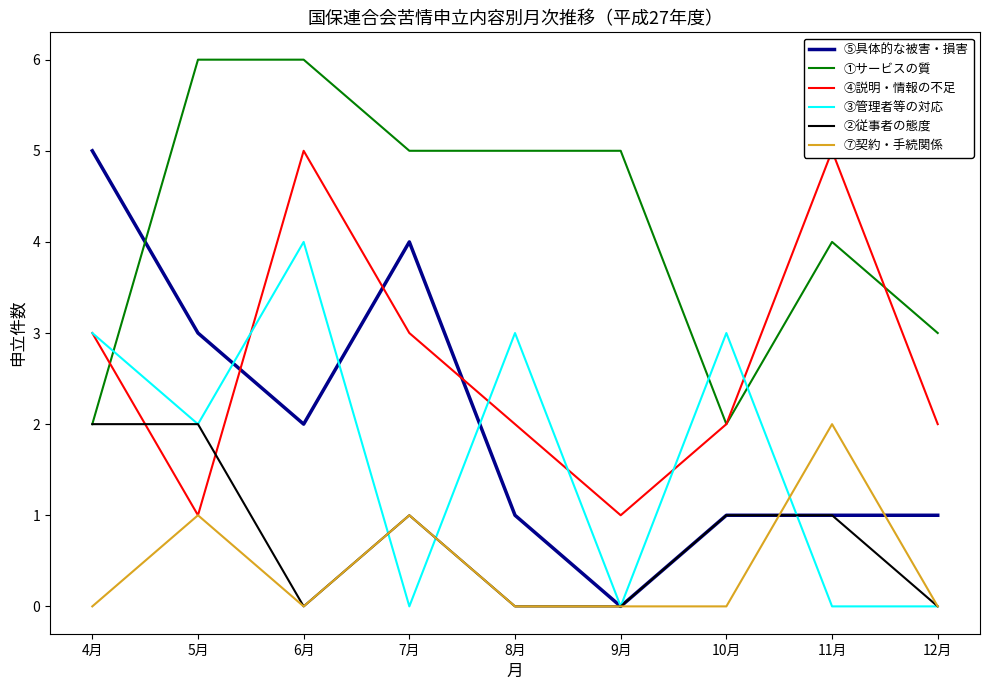

What is the label of the 8th point from the left?

11月